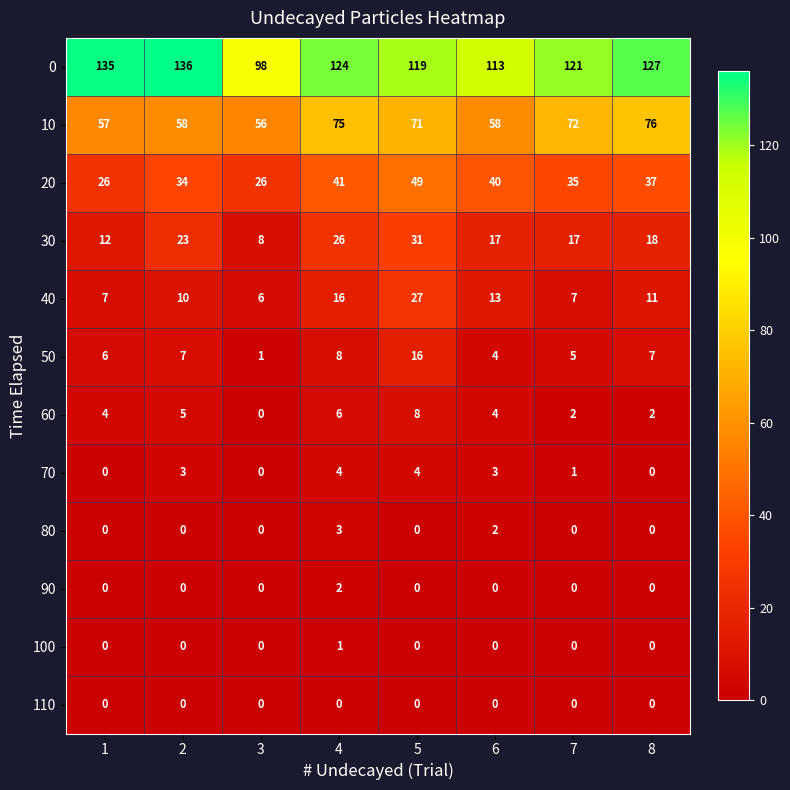

How many values in the 0 series are below 124?

4